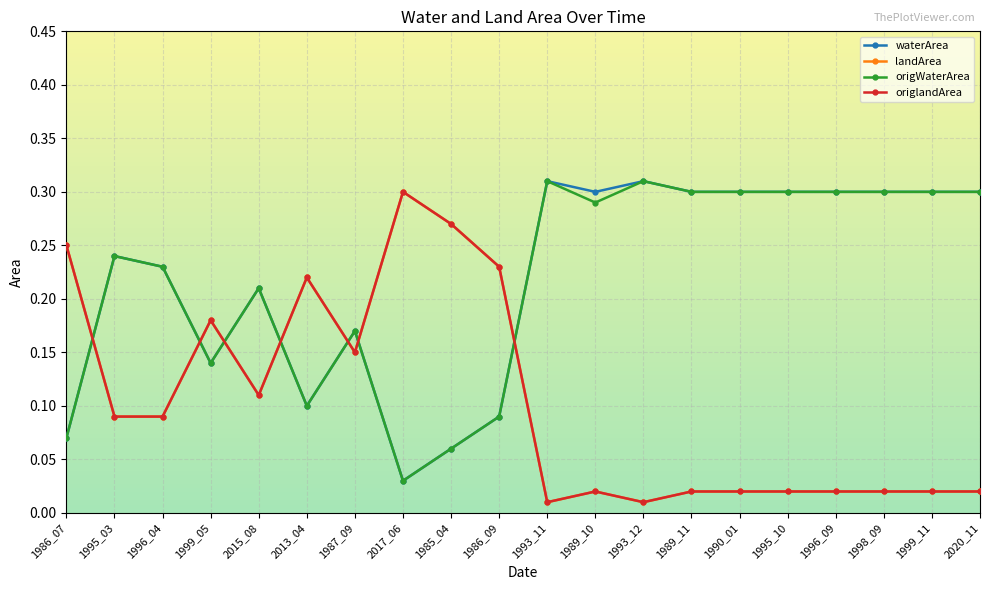

What is the label of the 13th point from the right?

2017_06